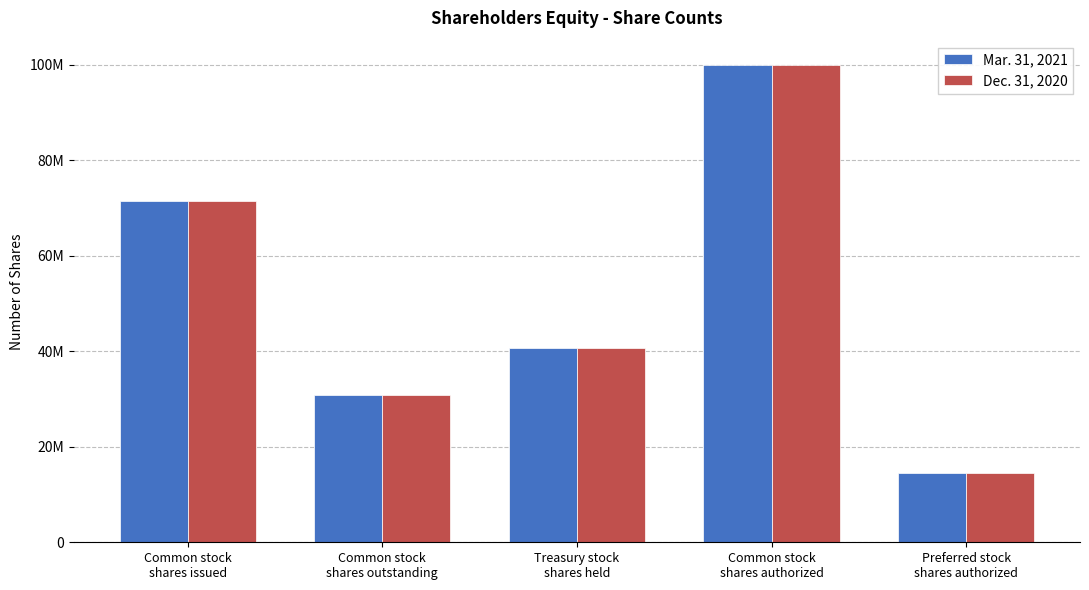

True or false: Mar. 31, 2021 has a value of 40664000 at Treasury stock
shares held.

True